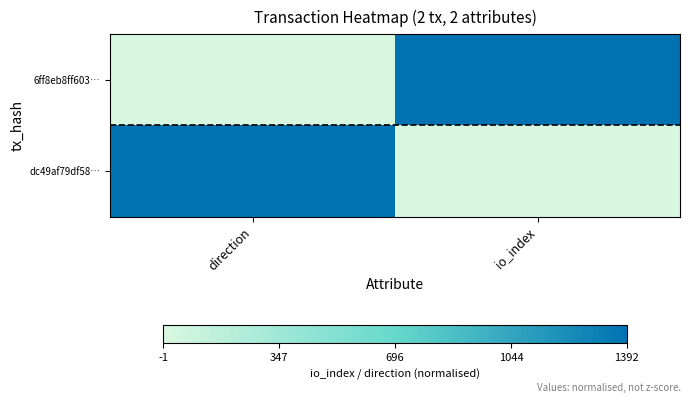

How many distinct data groups are displayed?

2